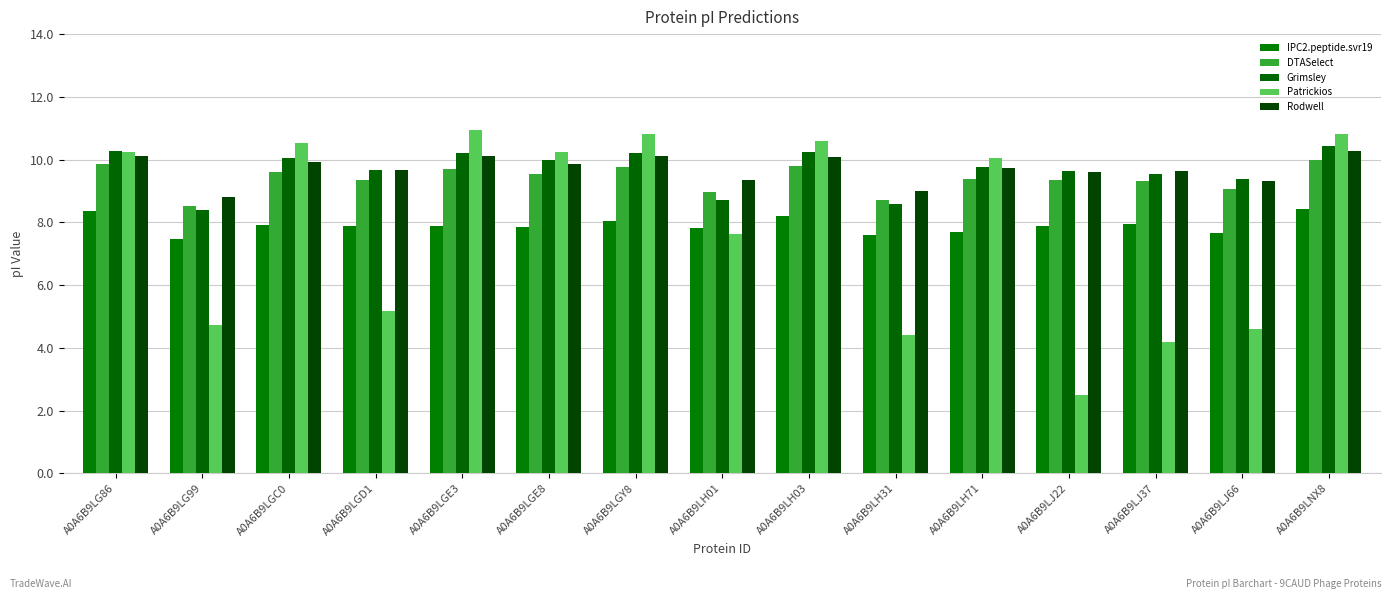

What is the spread (max minus min) of values at A0A6B9LGD1?

4.5